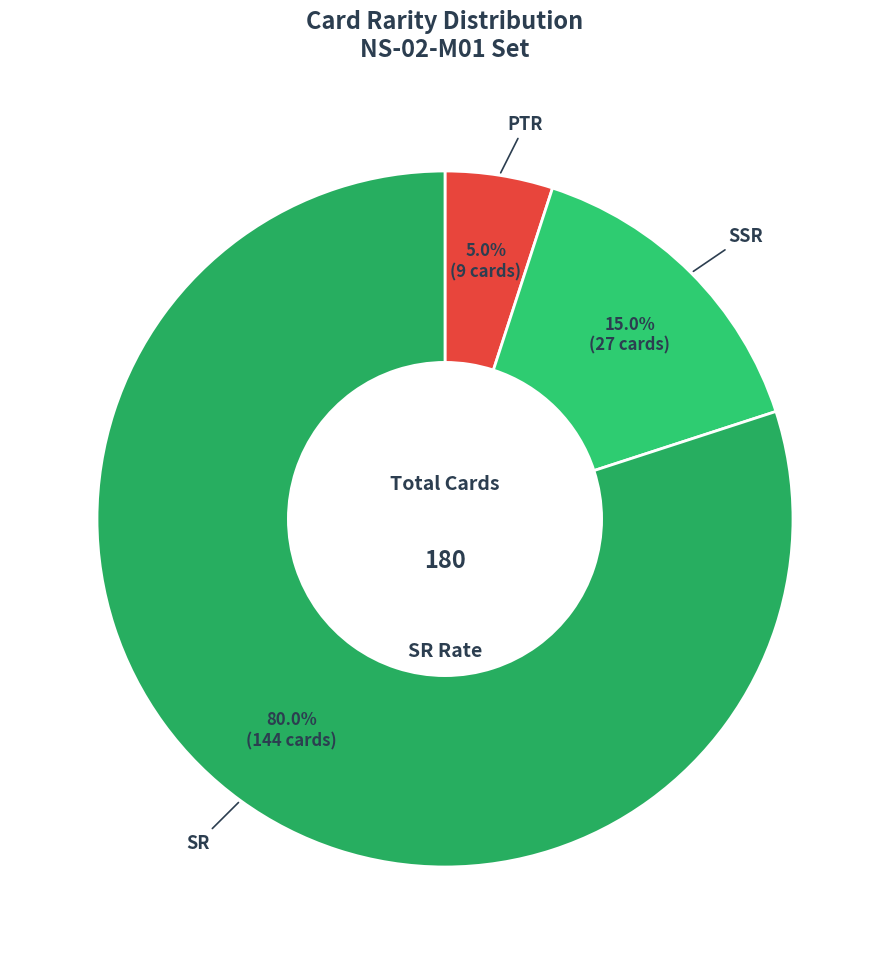

Does SR account for over 50% of the chart?

Yes